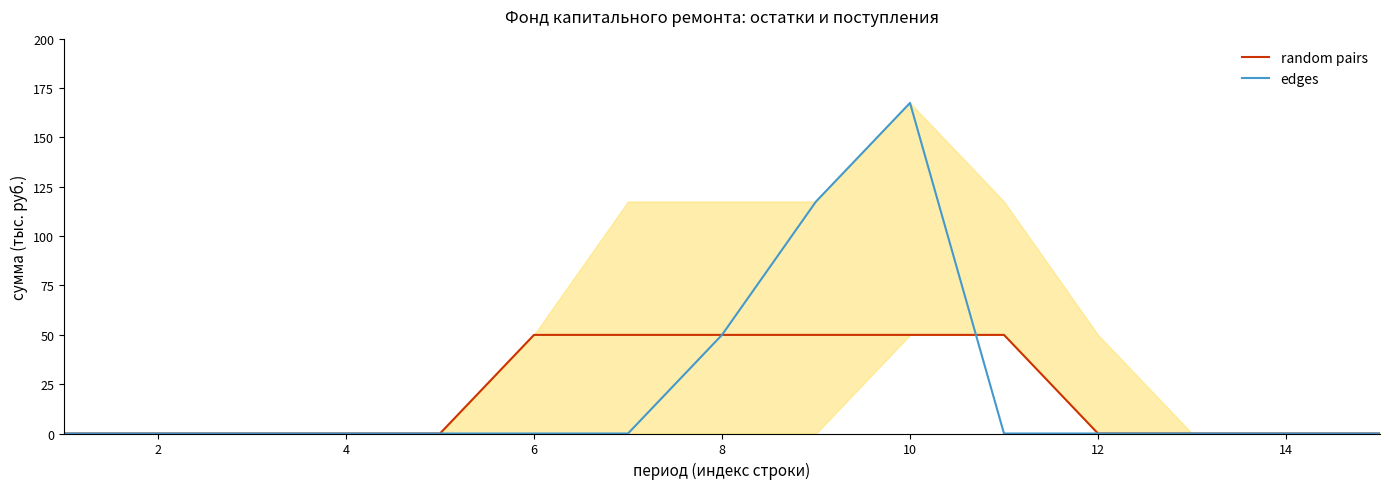

What is the difference between the maximum and minimum values in the random pairs series?

50.0